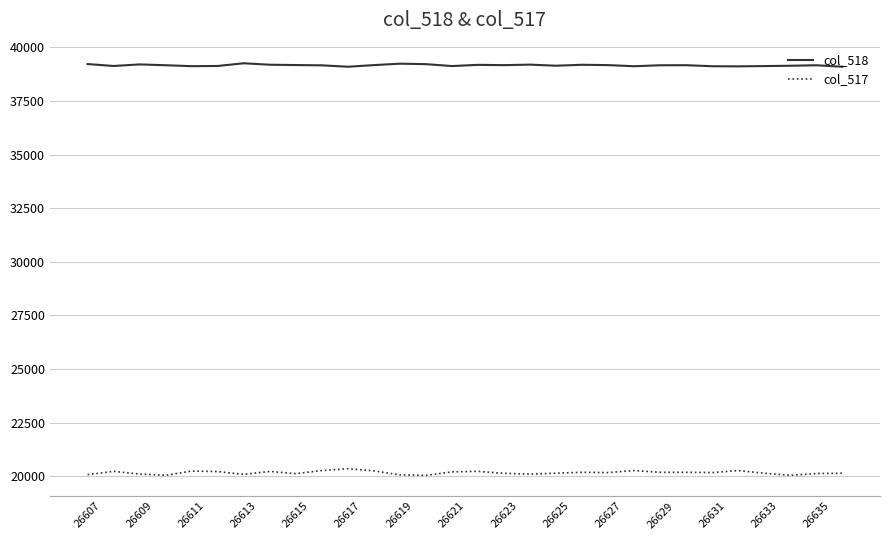

Rank the series by their maximum value, from highest to lowest.

col_518, col_517